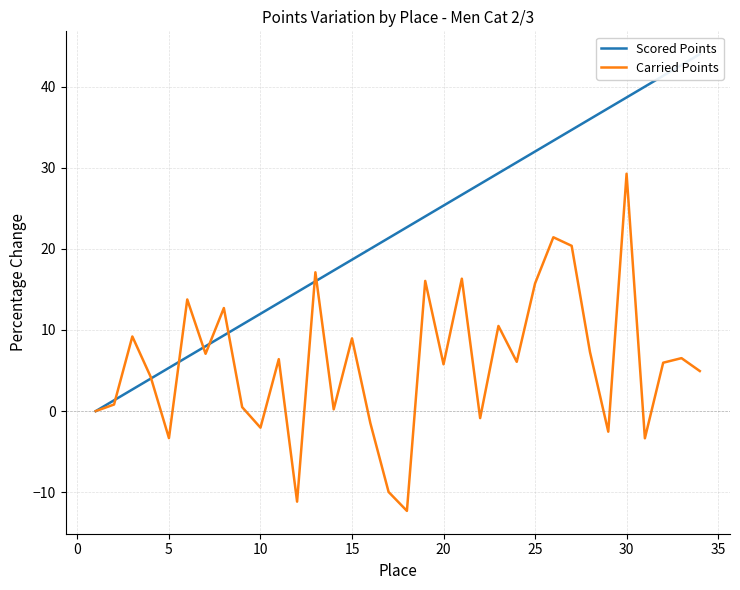

How many values in the Scored Points series are below 22?

17